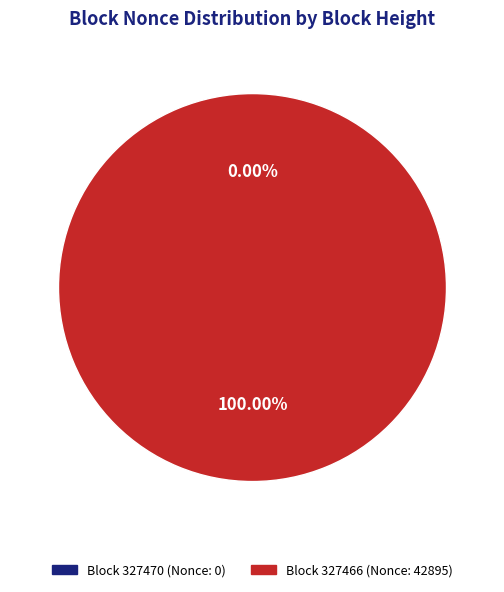

Combined, do 327466 and 327470 account for over 50%?

Yes